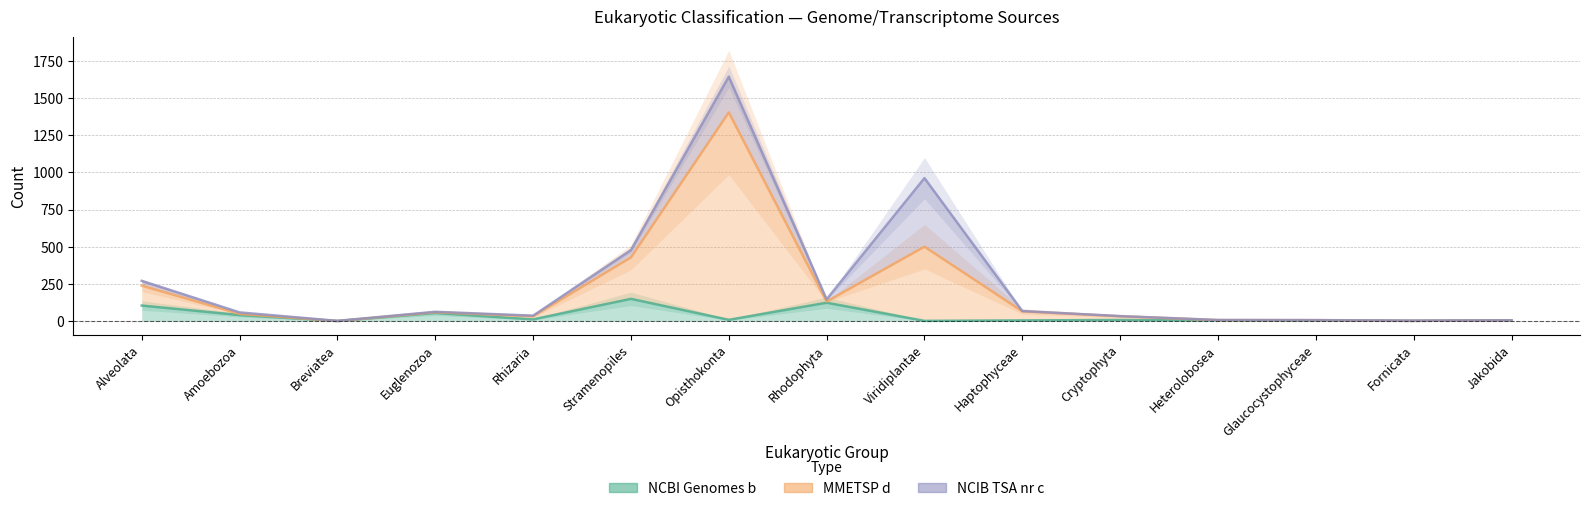

What is the average value of the NCIB TSA nr c series?

253